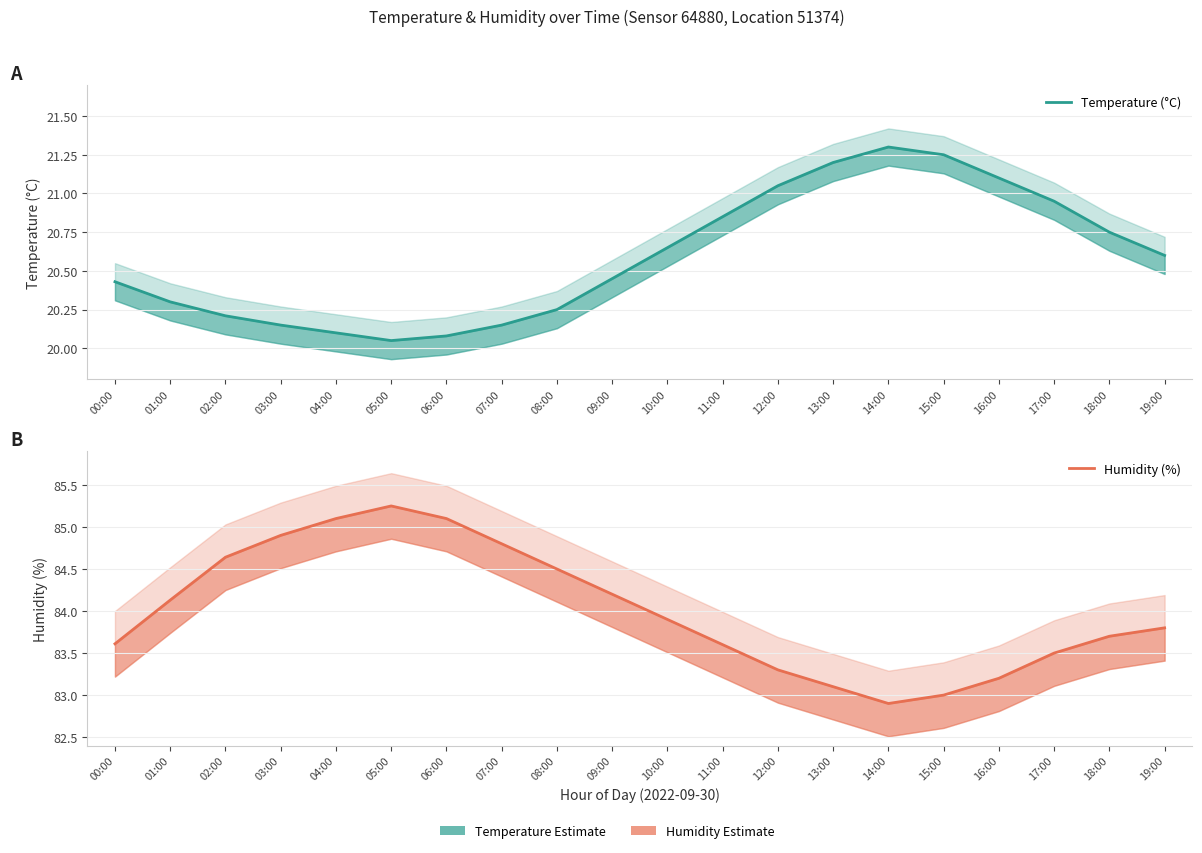

What is the difference between the Humidity (%) values at 19:00 and 03:00?

1.1